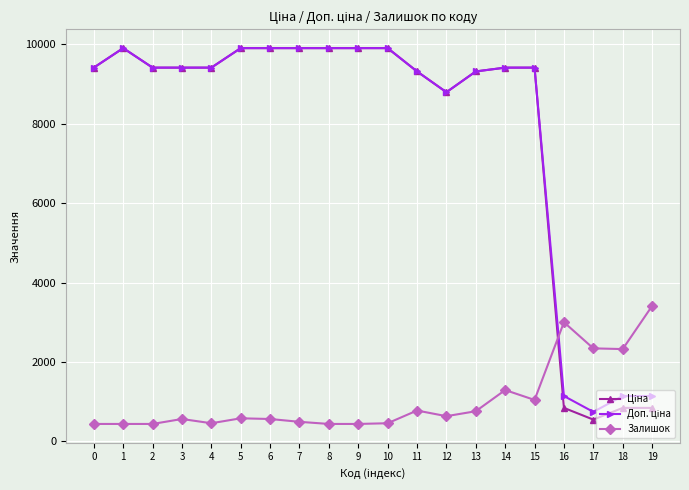

What is the maximum value for Залишок?

3410.8